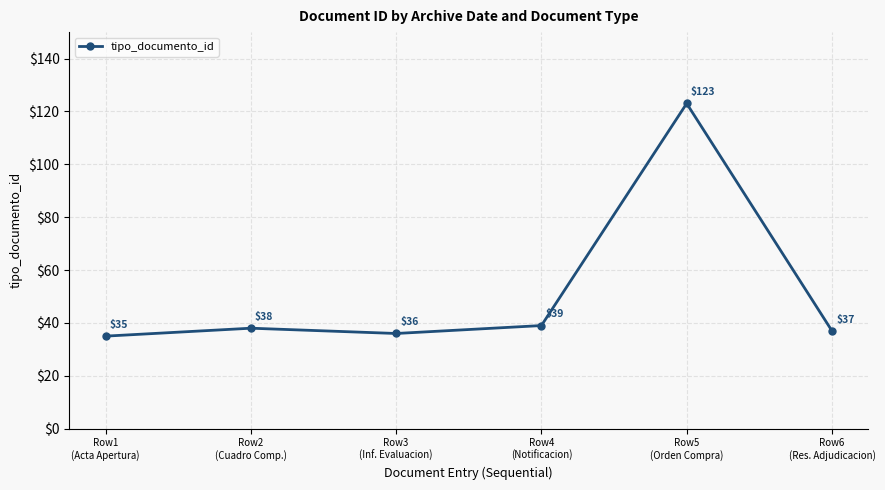

The chart shows a value of 39 at Row4
(Notificacion). True or false?

True